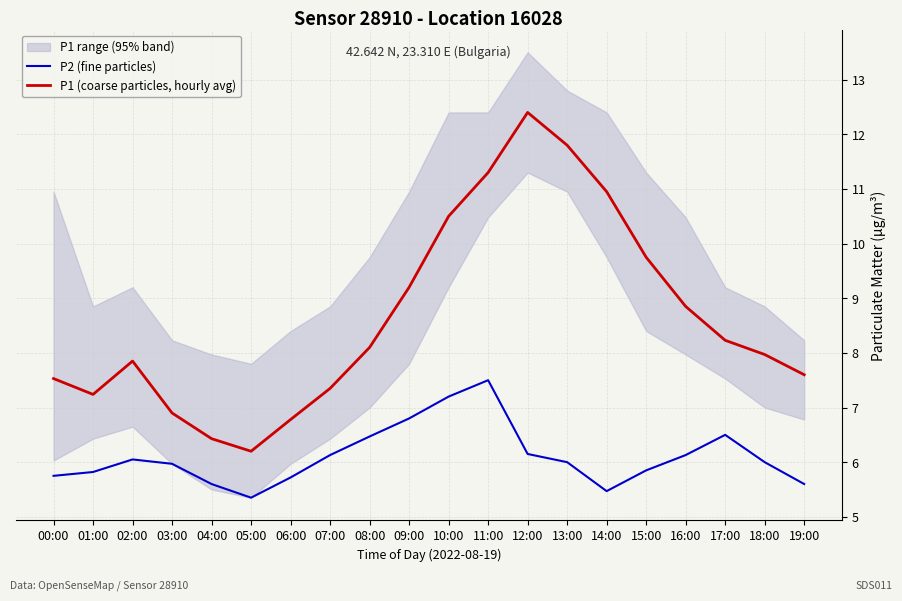

Reading right to left, extract all data points from this chart.

P2 (fine particles): 5.6	6.0	6.5	6.1	5.8	5.5	6.0	6.2	7.5	7.2	6.8	6.5	6.1	5.7	5.3	5.6	6.0	6.0	5.8	5.8
P1 (coarse particles, hourly avg): 7.6	8.0	8.2	8.8	9.8	10.9	11.8	12.4	11.3	10.5	9.2	8.1	7.3	6.8	6.2	6.4	6.9	7.8	7.2	7.5